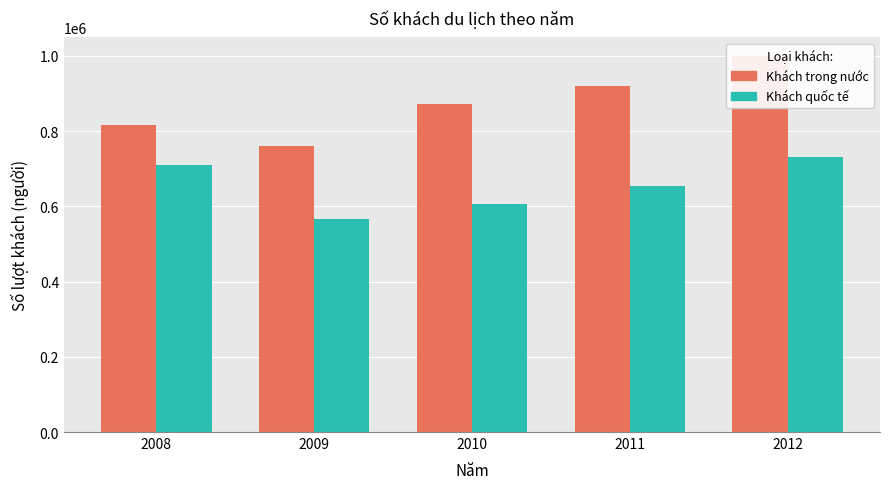

What is the smallest value displayed?

567681